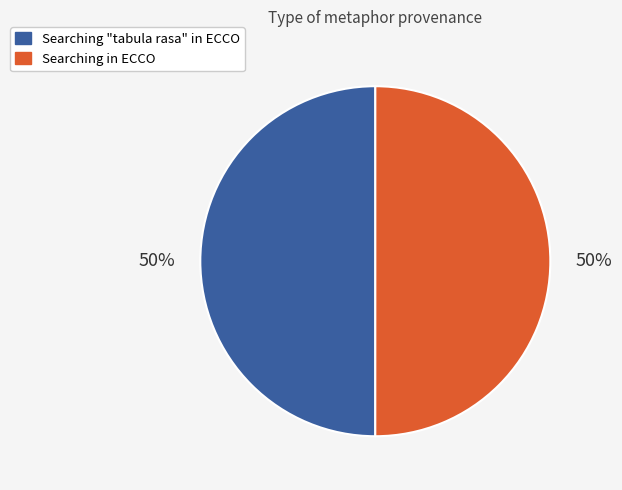

What percentage is the Searching in ECCO slice, to the nearest percent?

50%